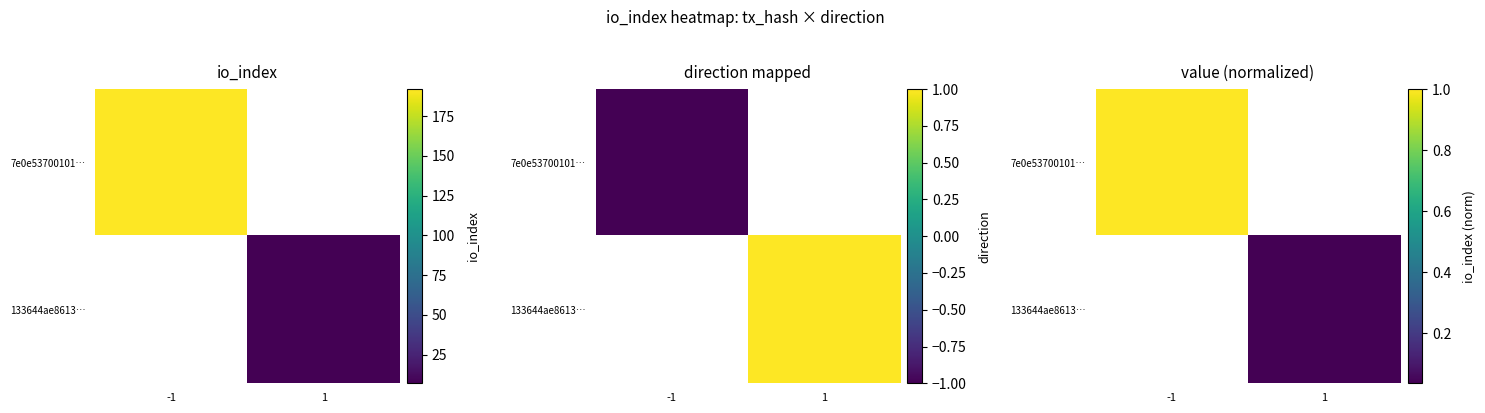

The value of 133644ae8613… at 1 is 0.0. True or false?

True